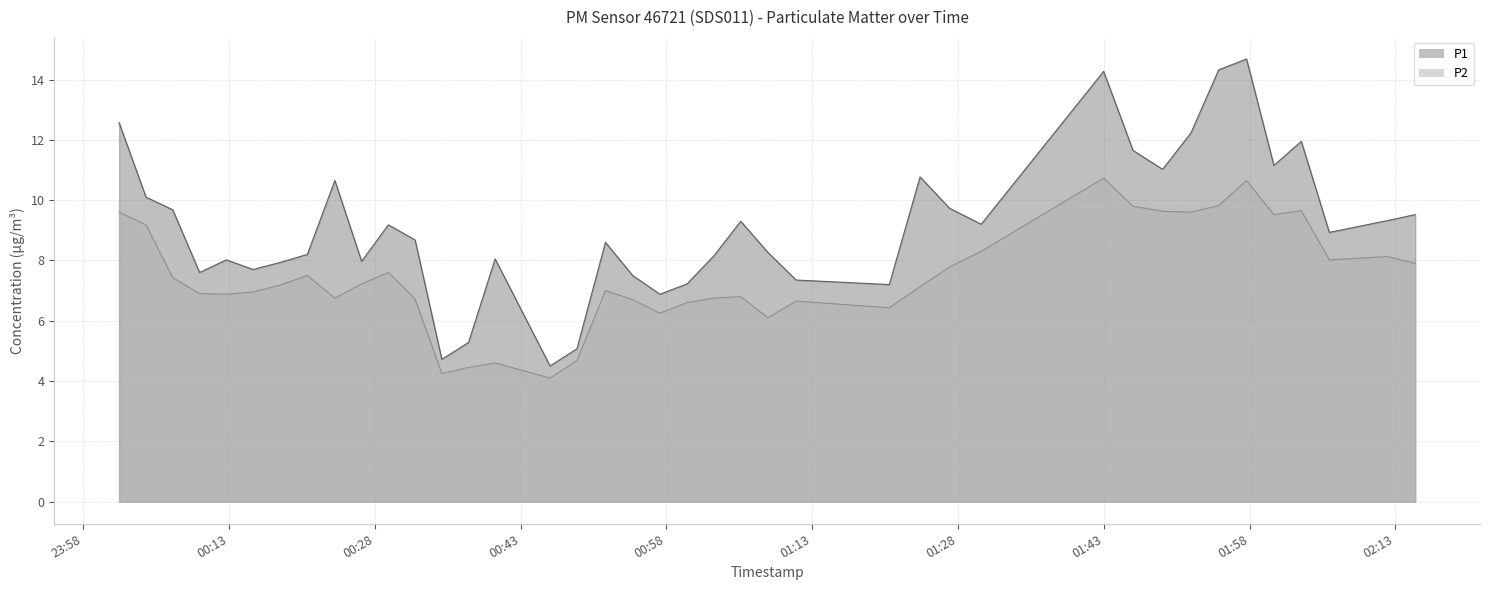

Which series changed the most between 2022-09-27T00:15:29 and 2022-09-27T00:48:48?

P1